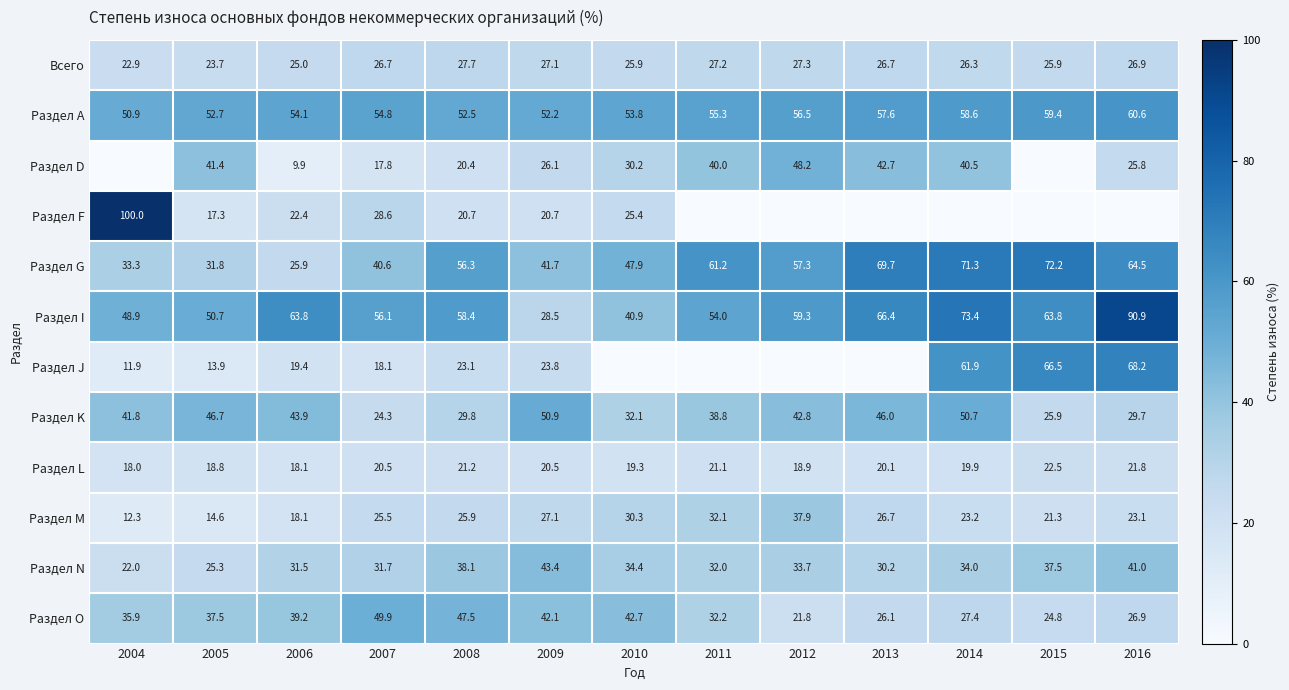

What is the average value of the Раздел G series?

51.8